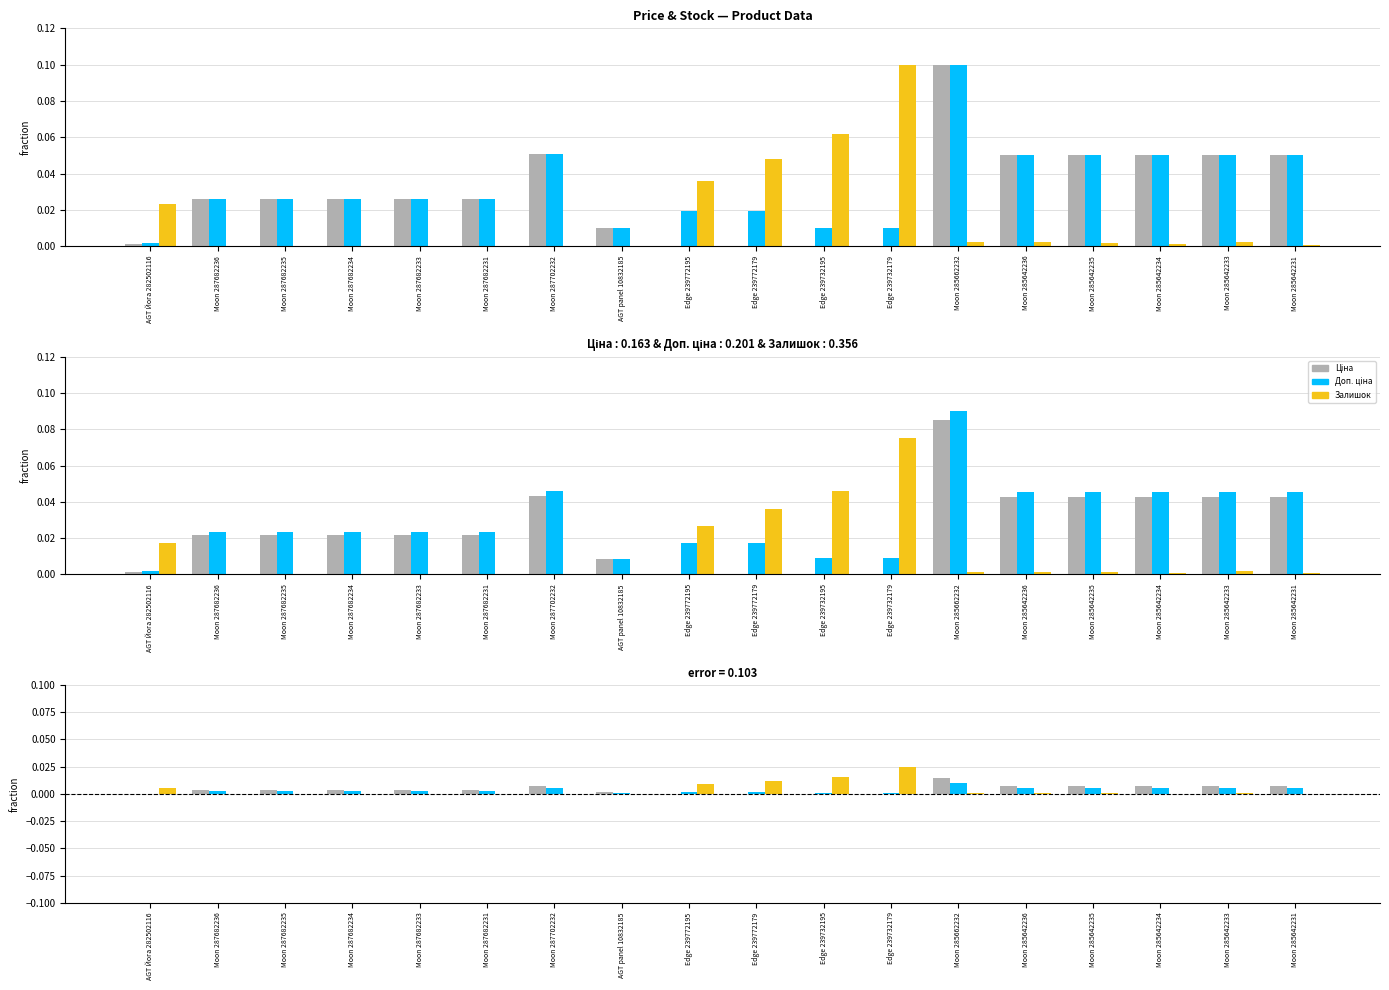

Are the bars horizontal?

No